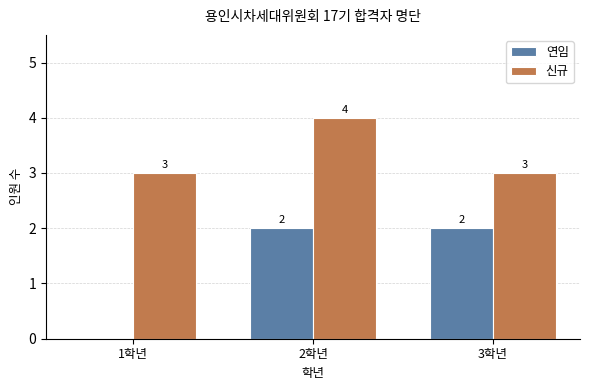

Read the 신규 value at 3학년.

3